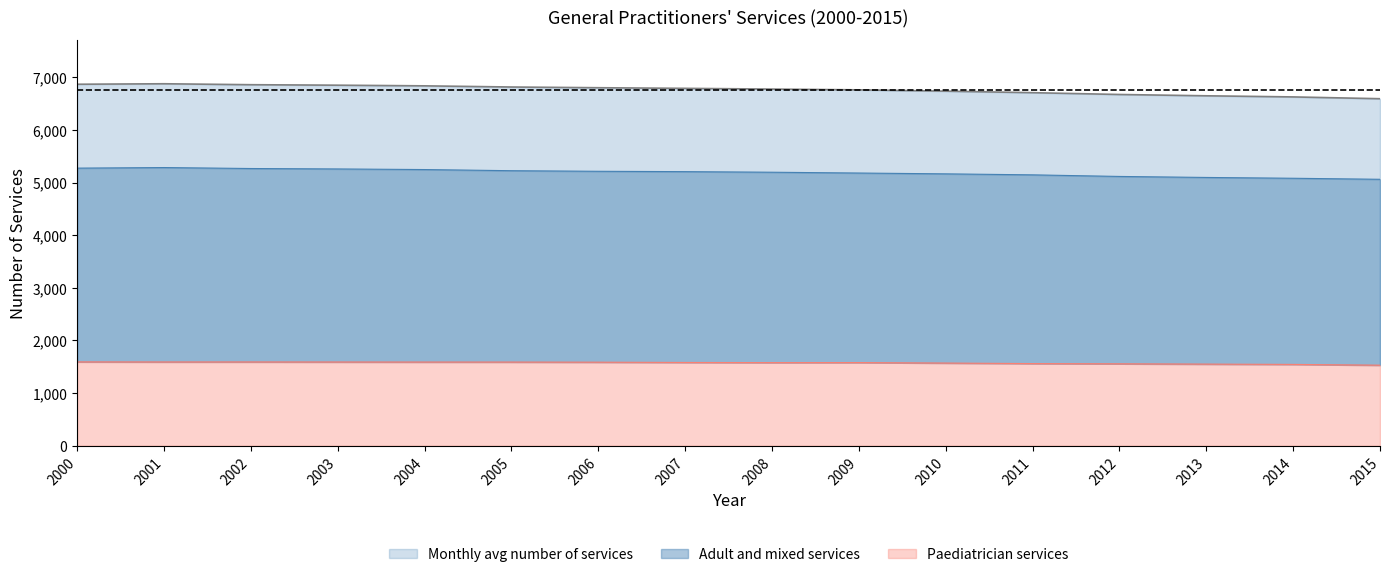

Does the chart have visible grid lines?

No